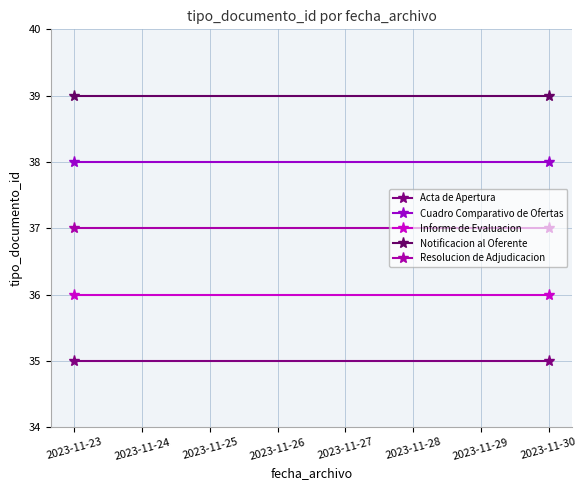

What is the minimum value for Resolucion de Adjudicacion?

37